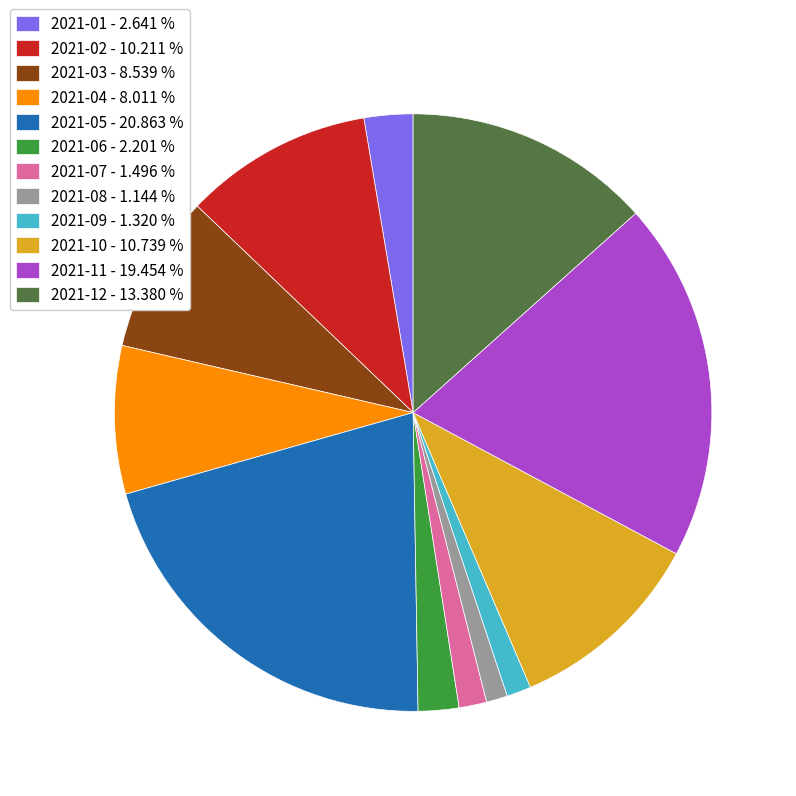

What is the ratio of the value at 2021-07 to the value at 2021-12?

0.1